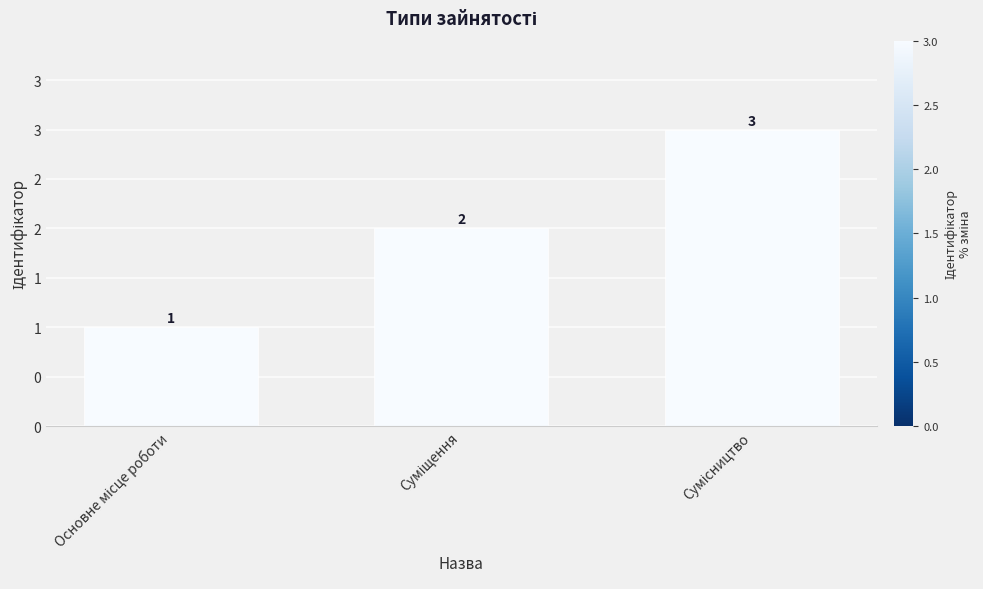

List the labels in order of value, largest first.

Сумісництво, Суміщення, Основне місце роботи